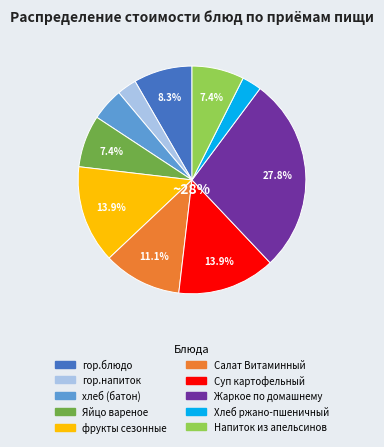

To the nearest percent, what portion does Жаркое по домашнему represent?

28%